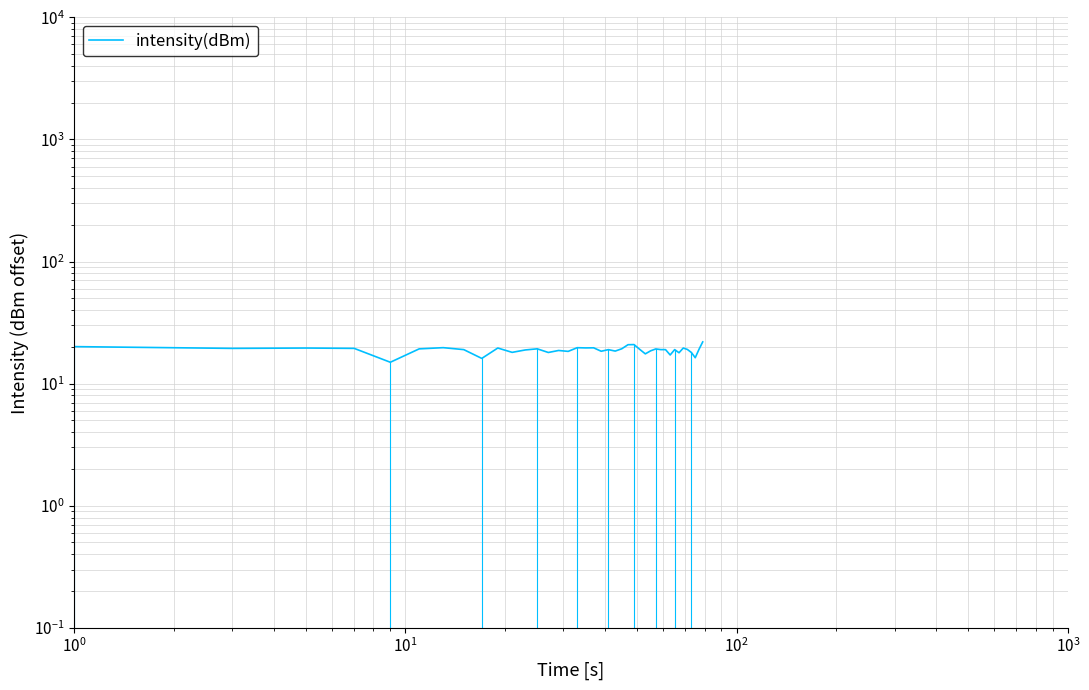

How many data points are less than 19?

20